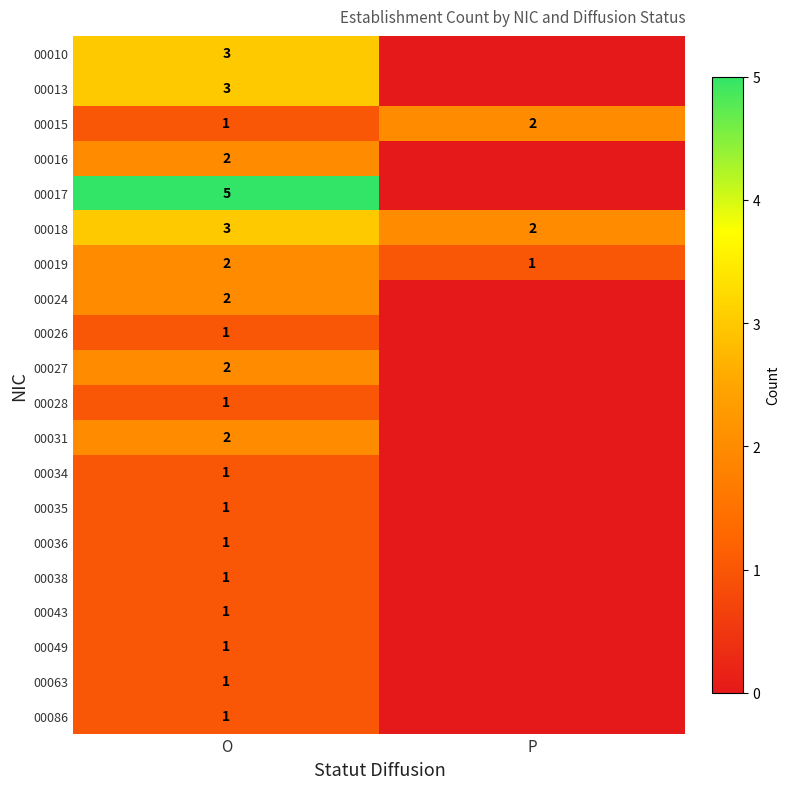

The 00086 series shows 2 at O. True or false?

False